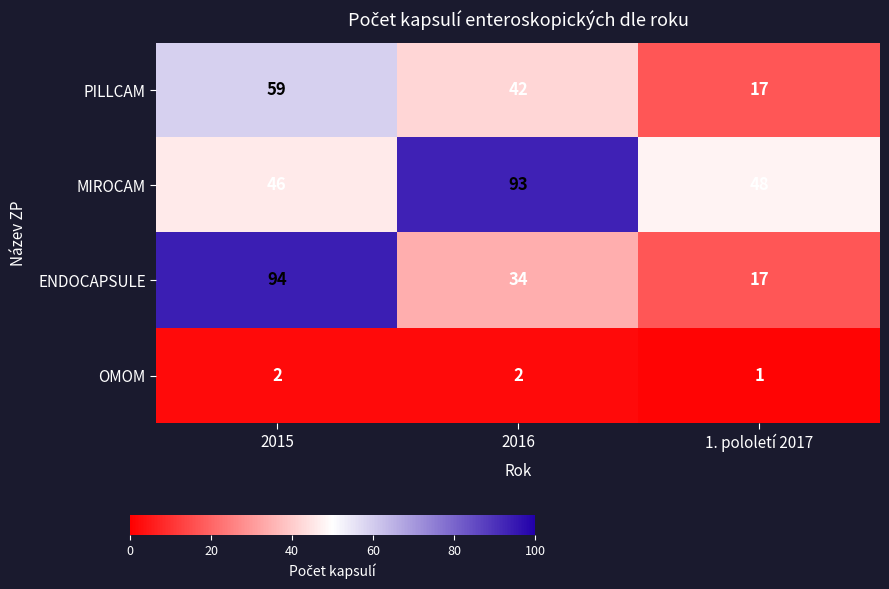

What is the sum of all ENDOCAPSULE values?

145